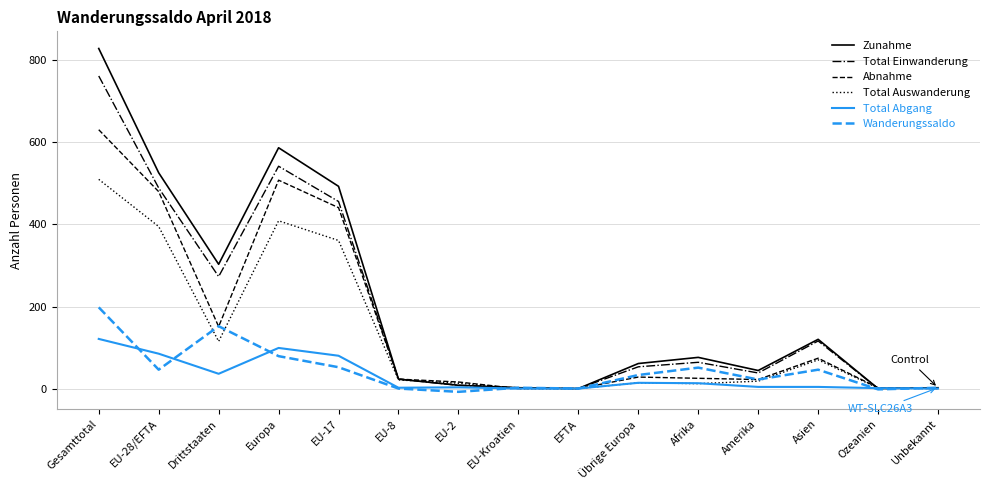

Does the chart have visible grid lines?

Yes